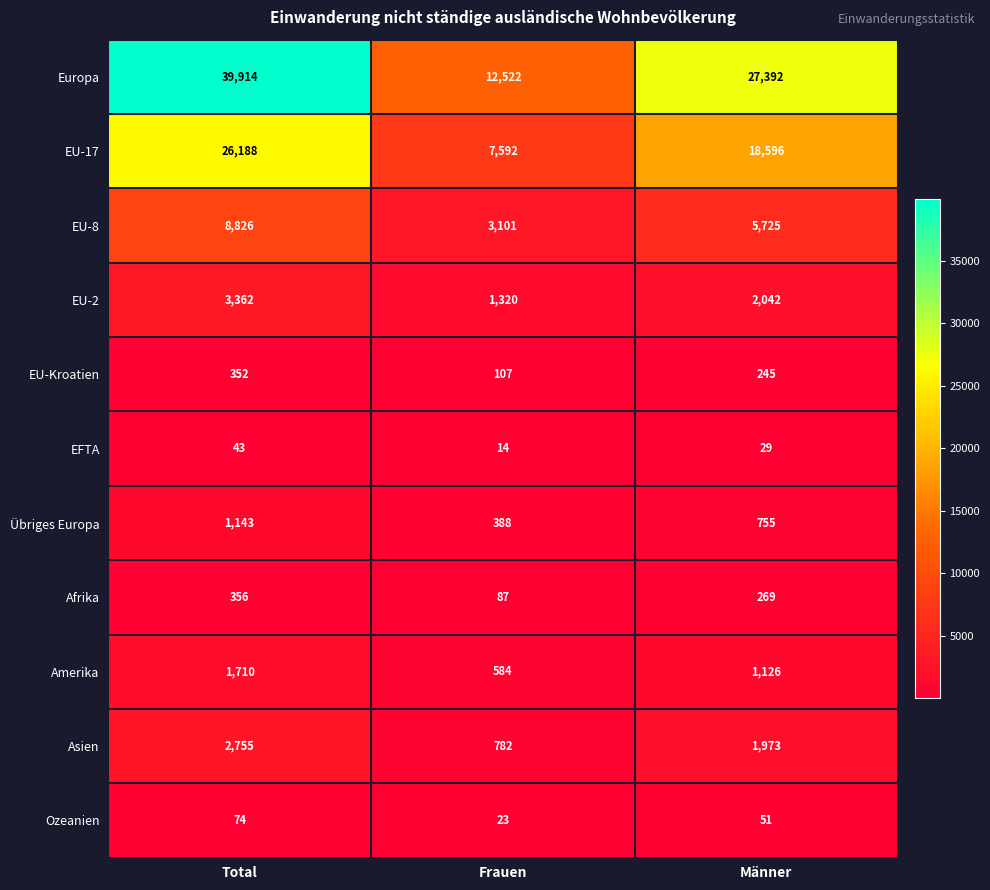

What is the sum of all EU-17 values?

52376